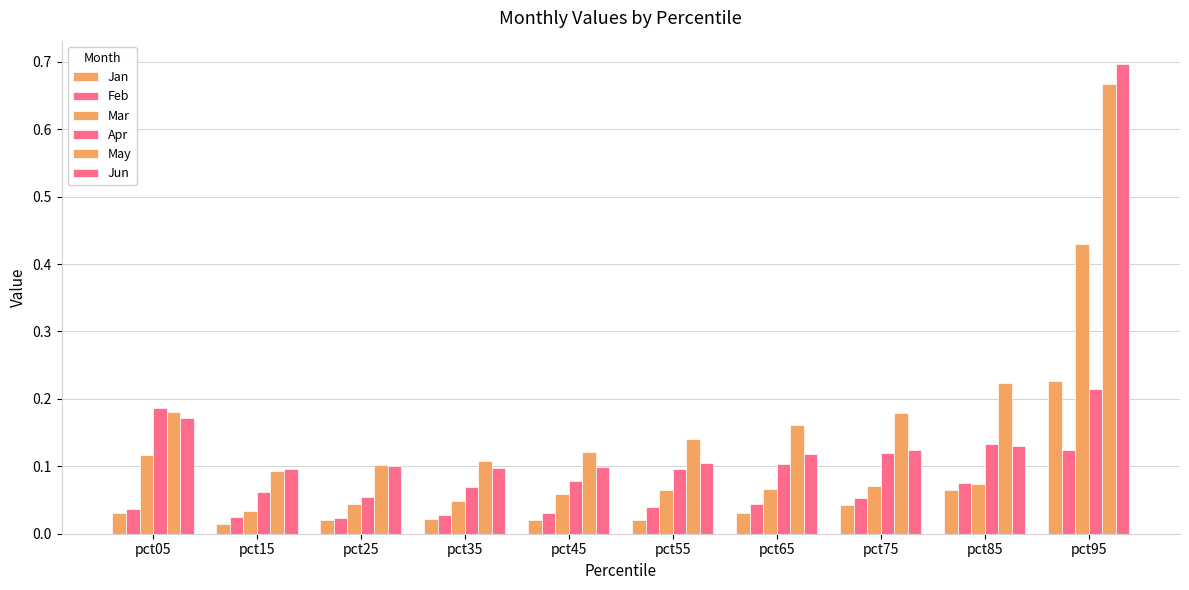

The Jan series shows 0.0 at pct55. True or false?

True